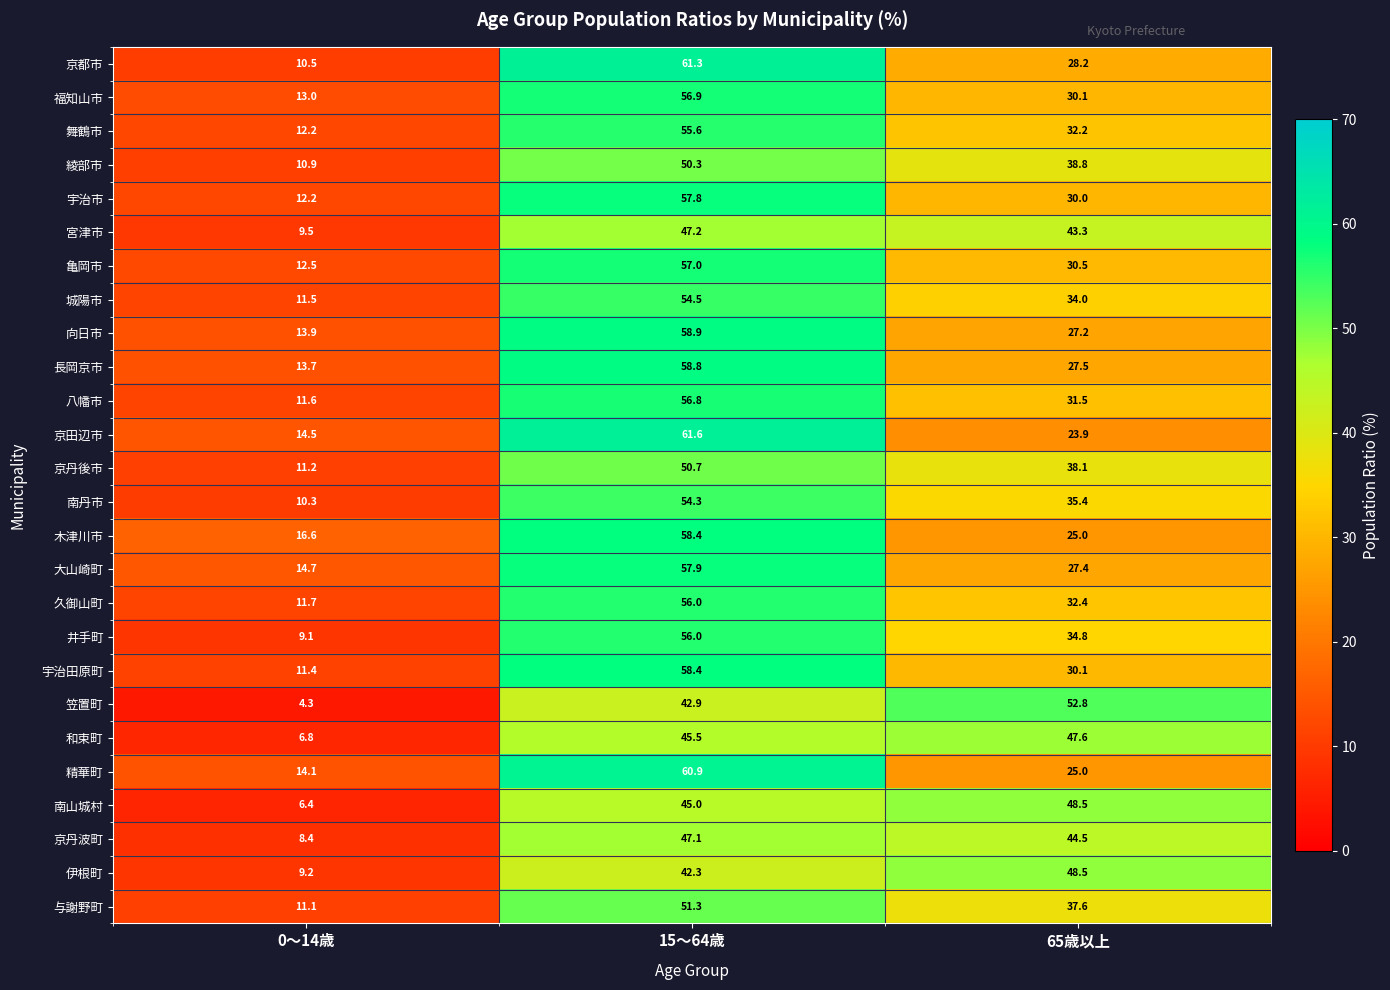

What is the average value of the 京都市 series?

33.3